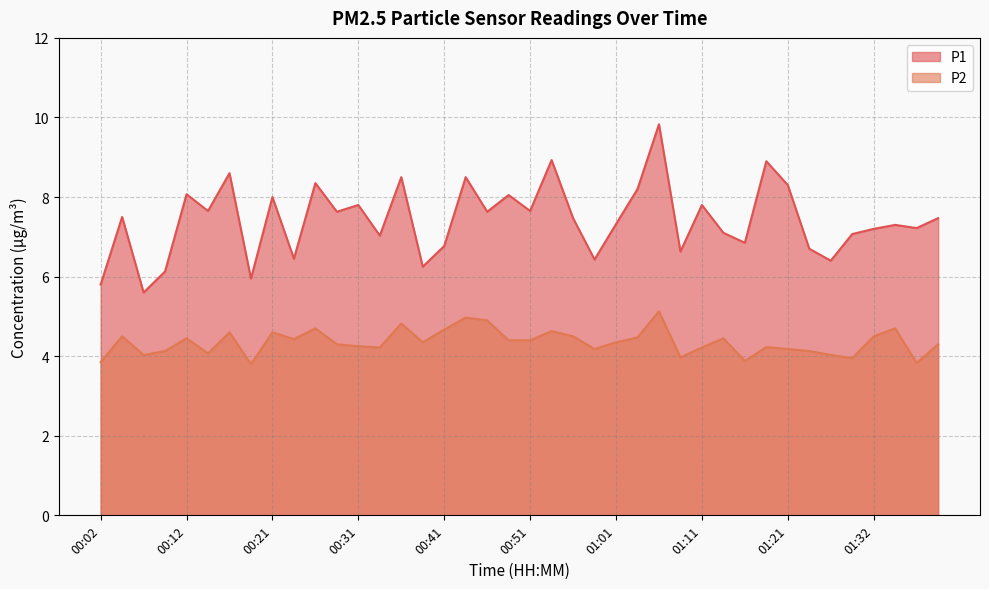

Count the number of categories in the chart.

40